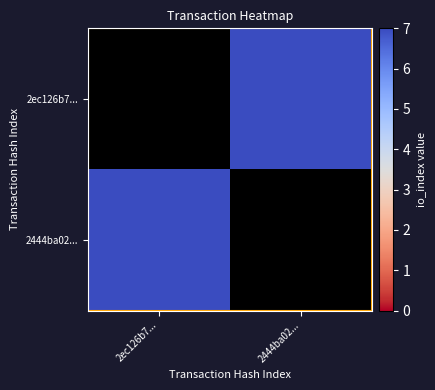

Which series changed the most between 2ec126b7... and 2444ba02...?

2ec126b7...